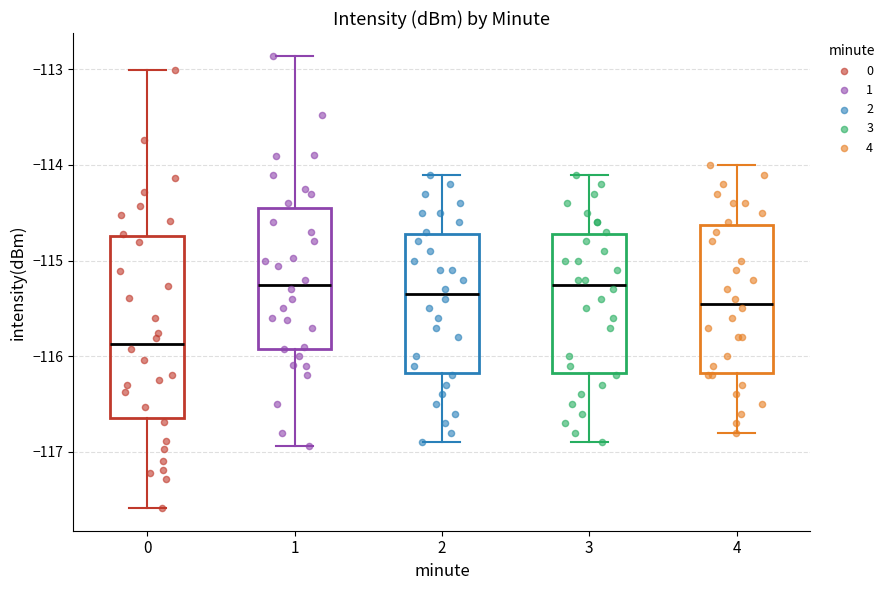

Reading left to right, read every box against the y-axis: the position of its median line, the range the box covers, and the ends of its whiskers. The values are not printed on the chart, so give them approximately, as read against the axis.

0: median -115.9, box -116.6 to -114.7, whiskers -117.6 to -113.0
1: median -115.2, box -115.9 to -114.4, whiskers -116.9 to -112.9
2: median -115.3, box -116.2 to -114.7, whiskers -116.9 to -114.1
3: median -115.2, box -116.2 to -114.7, whiskers -116.9 to -114.1
4: median -115.4, box -116.2 to -114.6, whiskers -116.8 to -114.0